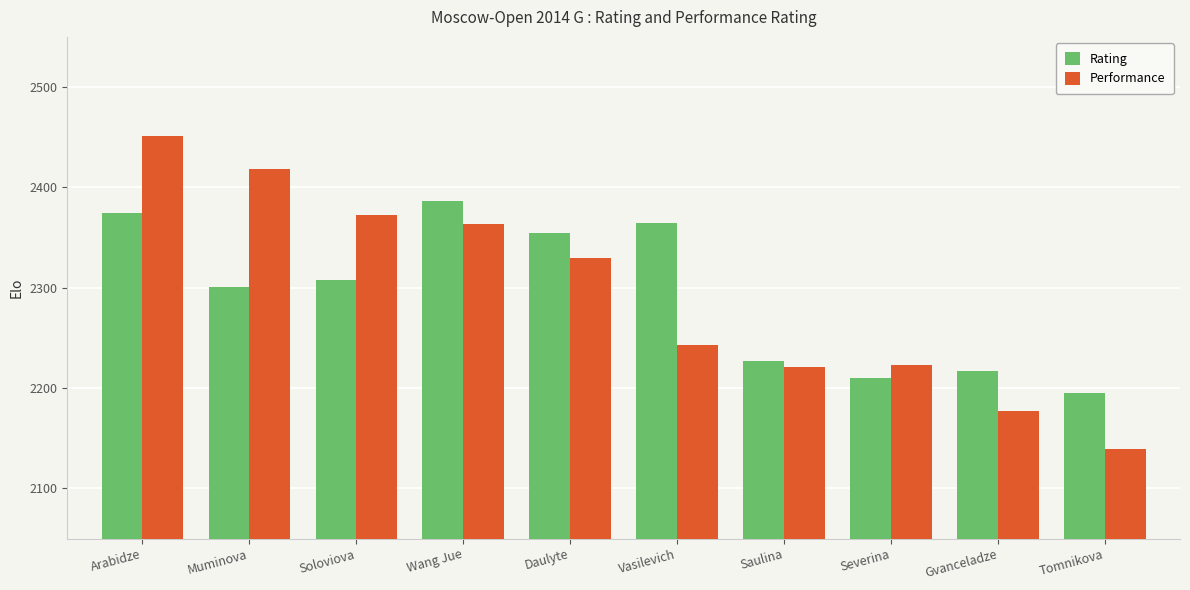

Which category has the lowest value across all series?

Tomnikova